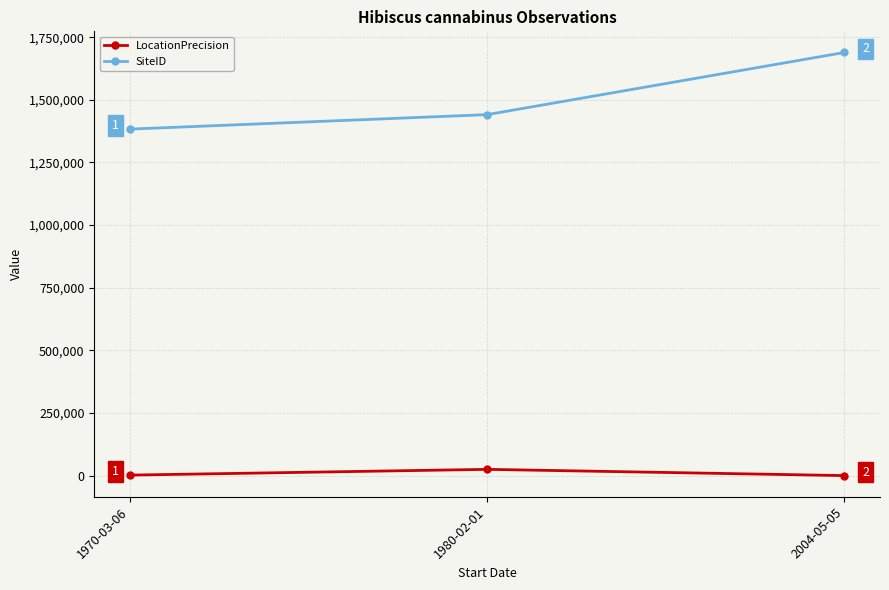

List the labels in order of SiteID value, smallest first.

1970-03-06, 1980-02-01, 2004-05-05